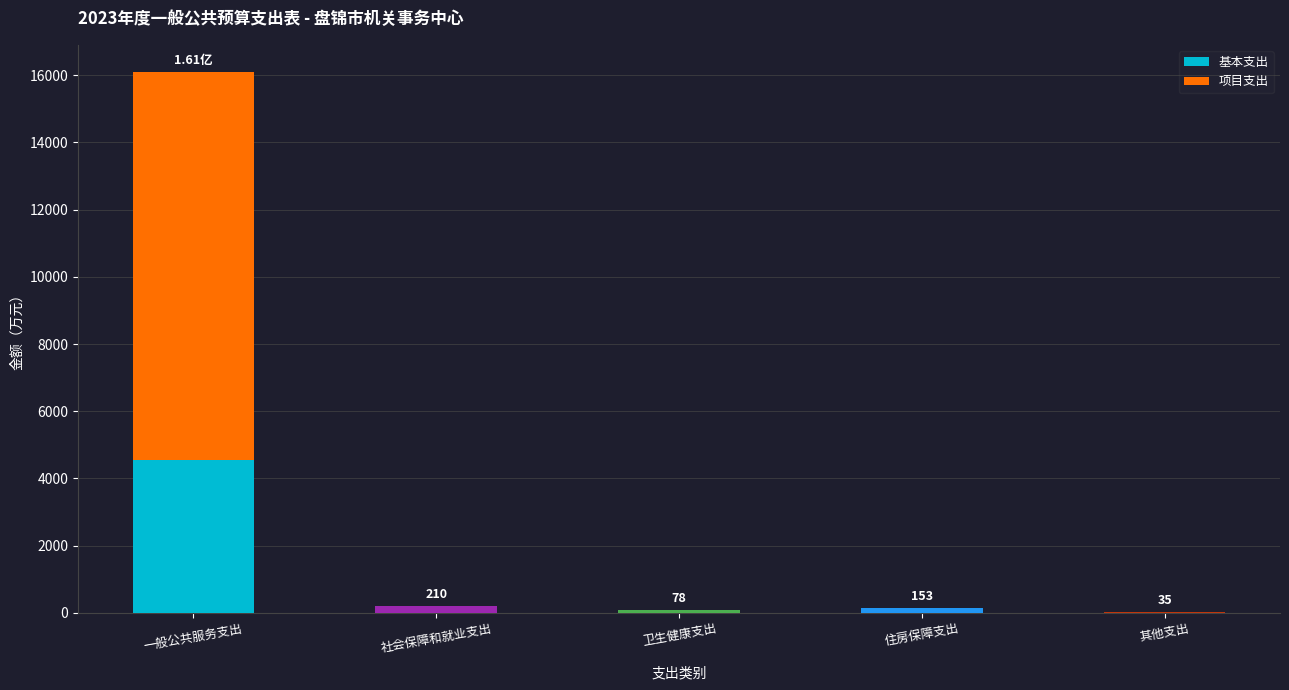

At which label does 基本支出 reach its peak?

一般公共服务支出